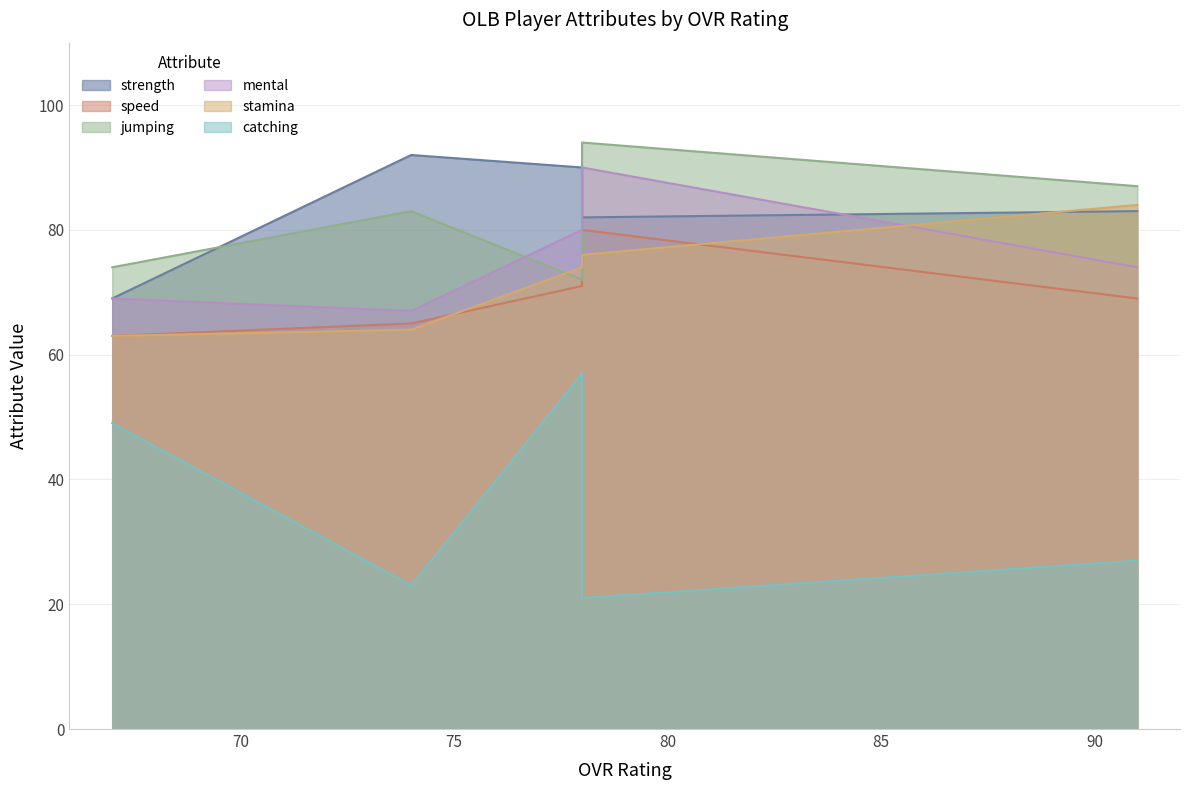

Which series changed the most between 78 and 67?

catching